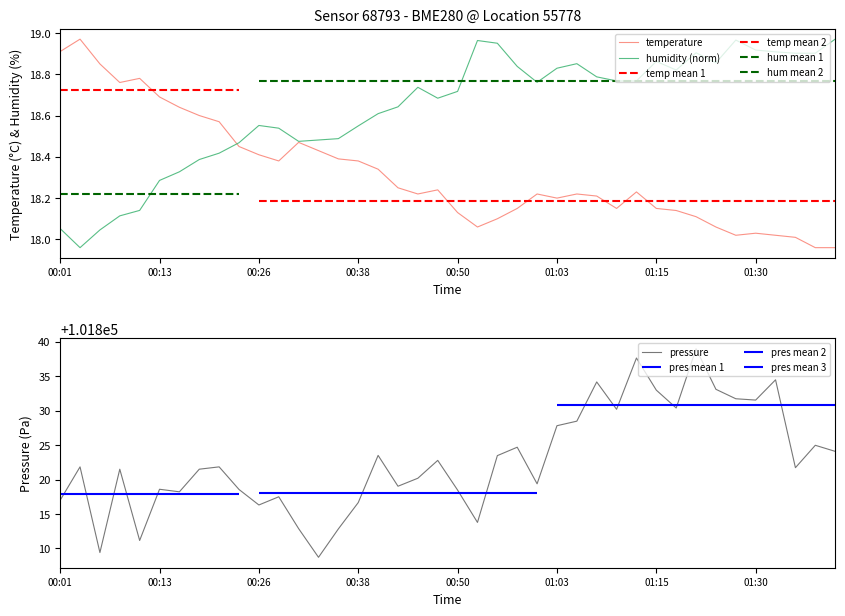

Reading left to right, list all the values displayed in this chart.

temperature: 18.9	19.0	18.9	18.8	18.8	18.7	18.6	18.6	18.6	18.4	18.4	18.4	18.5	18.4	18.4	18.4	18.3	18.2	18.2	18.2	18.1	18.1	18.1	18.1	18.2	18.2	18.2	18.2	18.1	18.2	18.1	18.1	18.1	18.1	18.0	18.0	18.0	18.0	18.0	18.0
humidity (norm): 18.1	18.0	18.0	18.1	18.1	18.3	18.3	18.4	18.4	18.5	18.6	18.5	18.5	18.5	18.5	18.5	18.6	18.6	18.7	18.7	18.7	19.0	19.0	18.8	18.8	18.8	18.9	18.8	18.8	18.8	18.9	18.8	18.9	18.9	19.0	18.9	18.9	18.9	18.9	19.0
pressure: 101817.0	101821.8	101809.4	101821.5	101811.2	101818.6	101818.2	101821.5	101821.8	101818.6	101816.3	101817.5	101812.9	101808.7	101812.8	101816.7	101823.5	101819.0	101820.2	101822.8	101818.5	101813.8	101823.5	101824.7	101819.4	101827.8	101828.5	101834.2	101830.2	101837.6	101833.0	101830.4	101839.0	101833.1	101831.7	101831.5	101834.5	101821.7	101825.0	101824.1